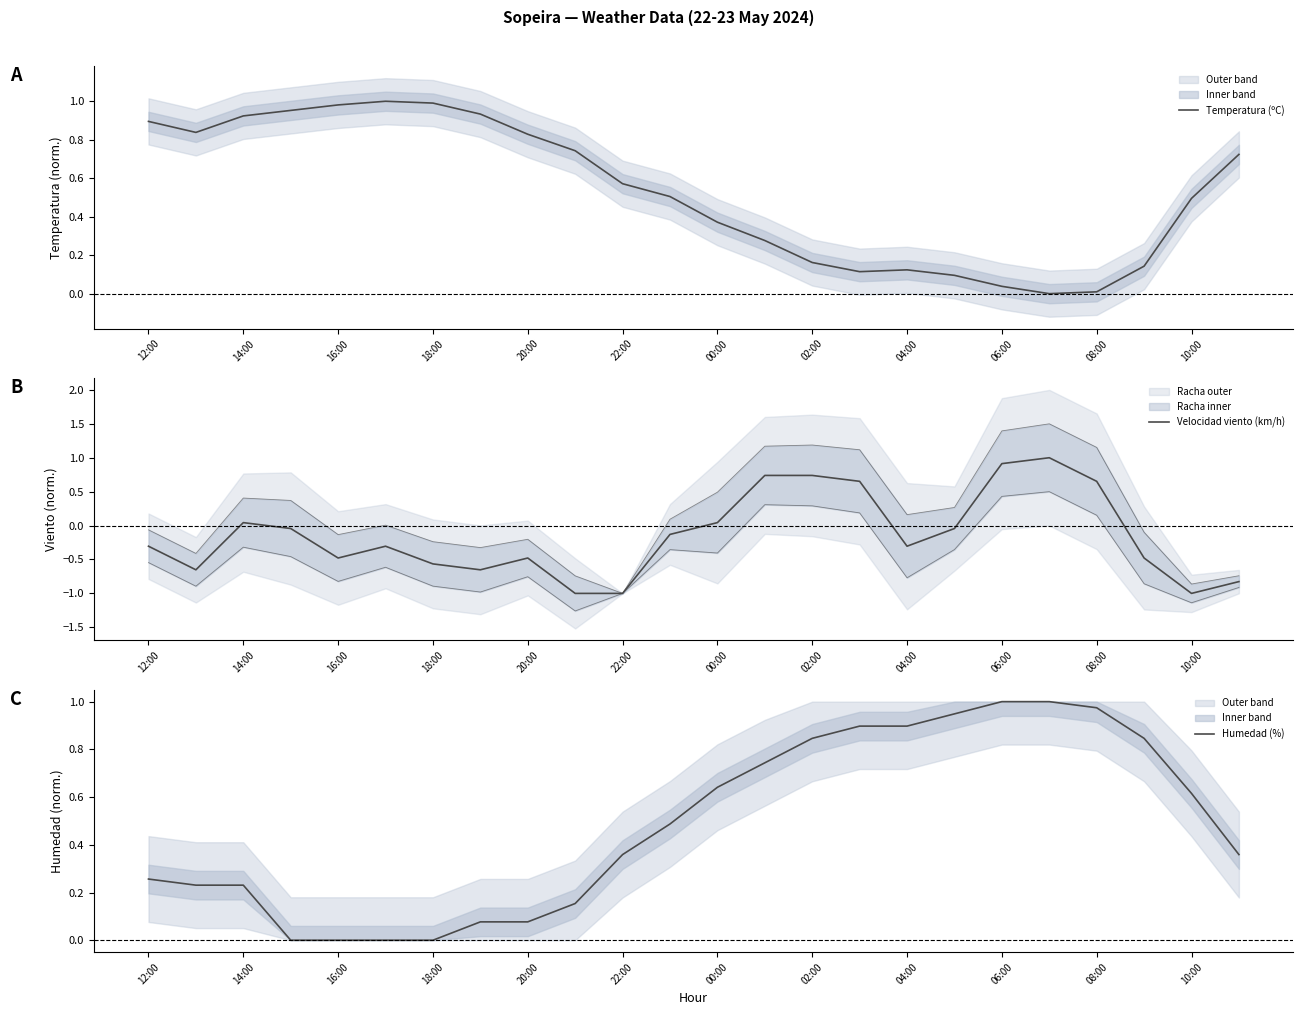

What is the total value across all series at 13?

1.8